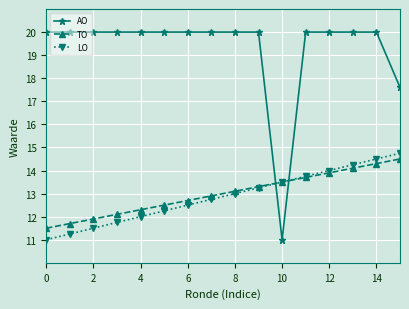

Which series has the widest spread of values?

AO